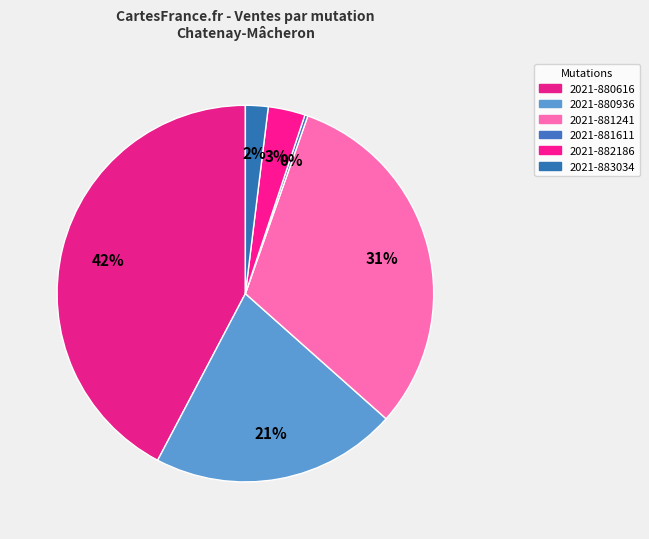

To the nearest percent, what is the difference between the 2021-880936 and 2021-881611 slice percentages?

21%